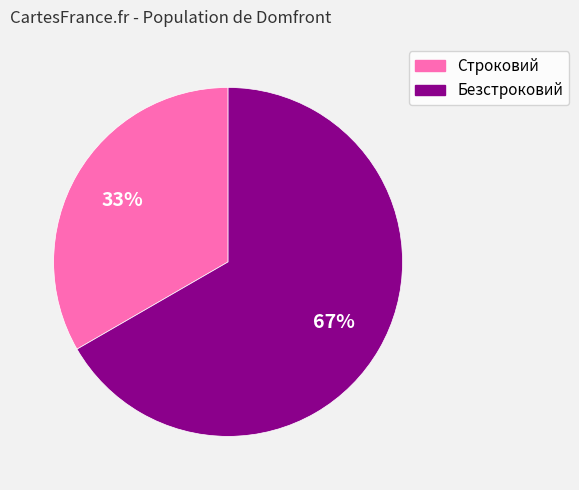

Rank the categories by value from lowest to highest.

Строковий, Безстроковий